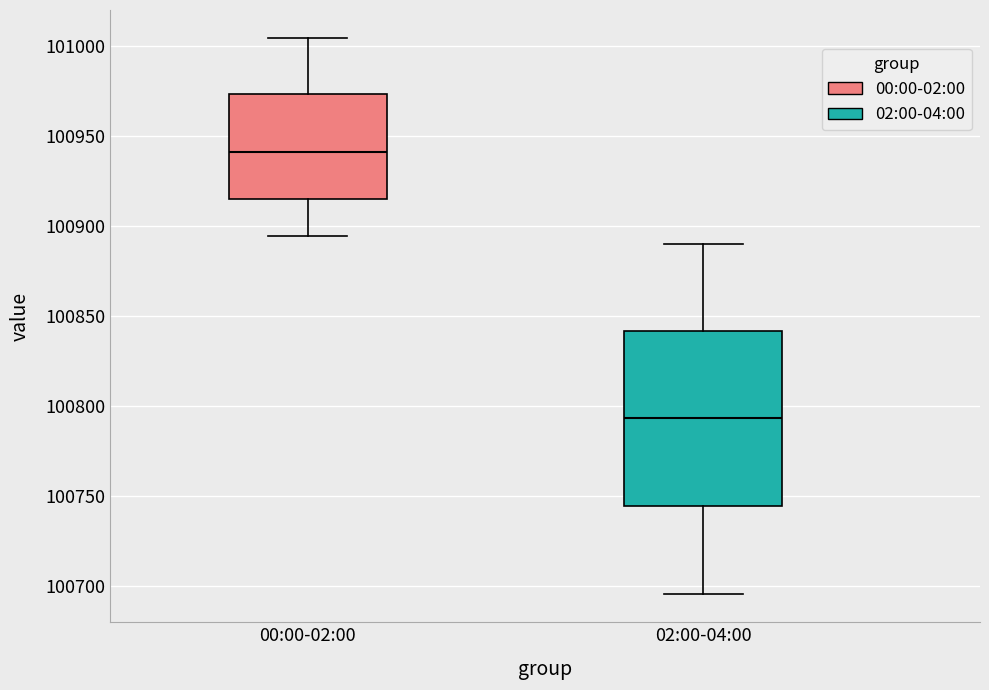

Which box is the tallest, from its lower edge to its upper edge?

02:00-04:00